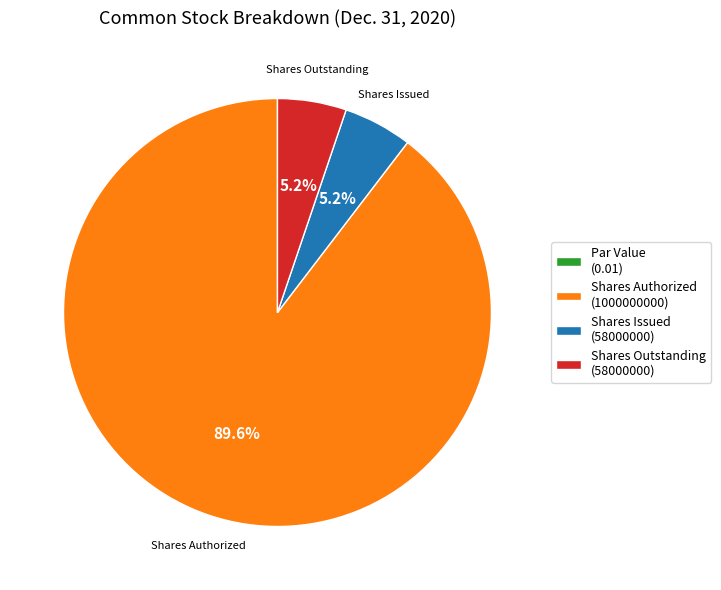

To the nearest percent, what is the difference between the largest and smallest slice percentages?

90%